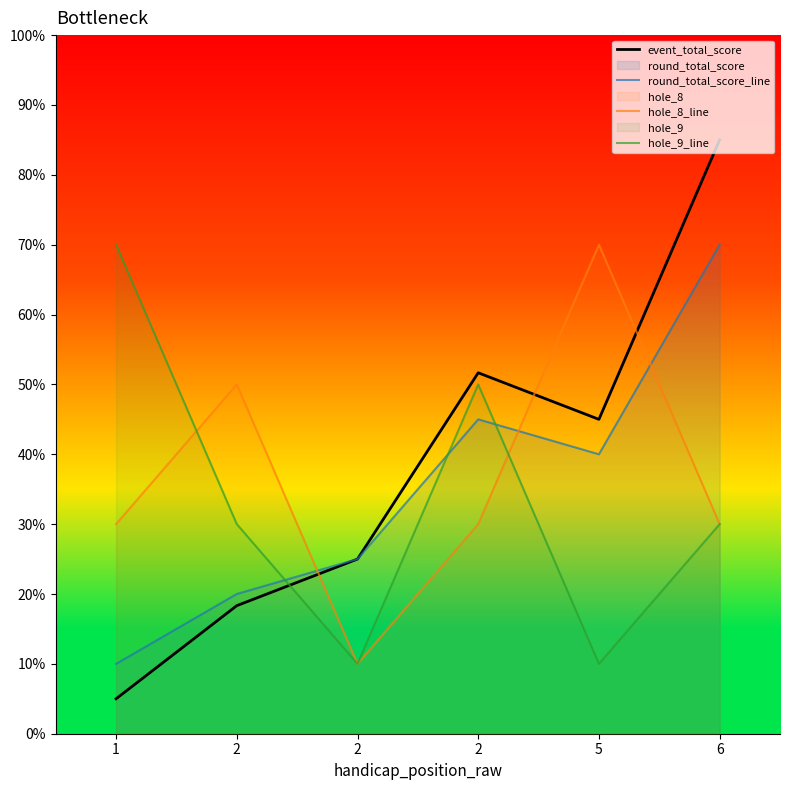

How many lines are shown in the chart?

4